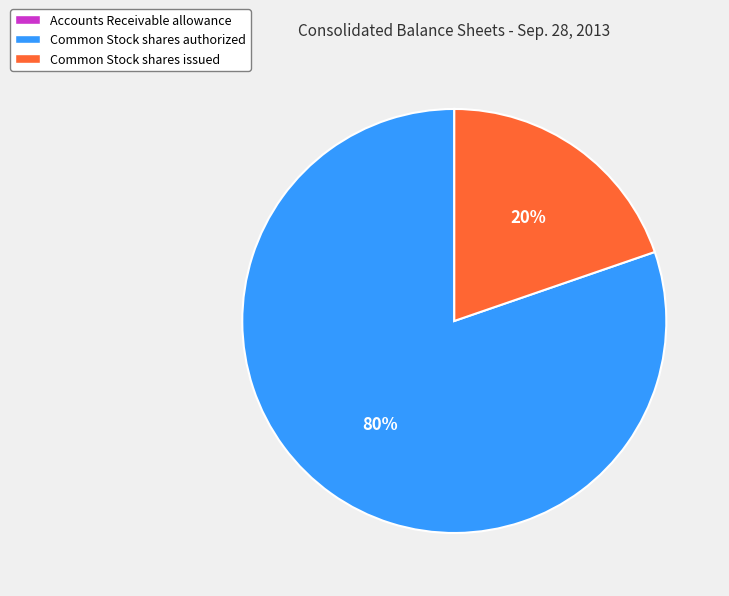

Is there a majority slice in this chart?

Yes